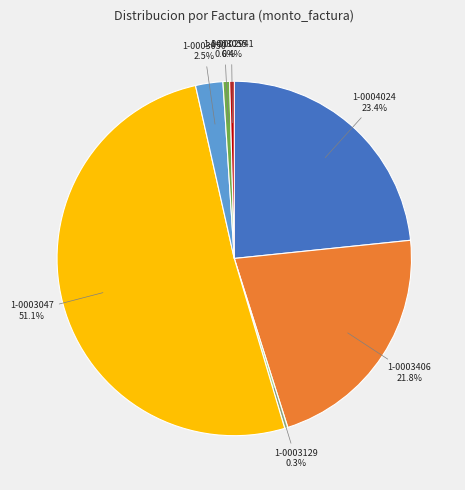

How many segments does this pie chart have?

7